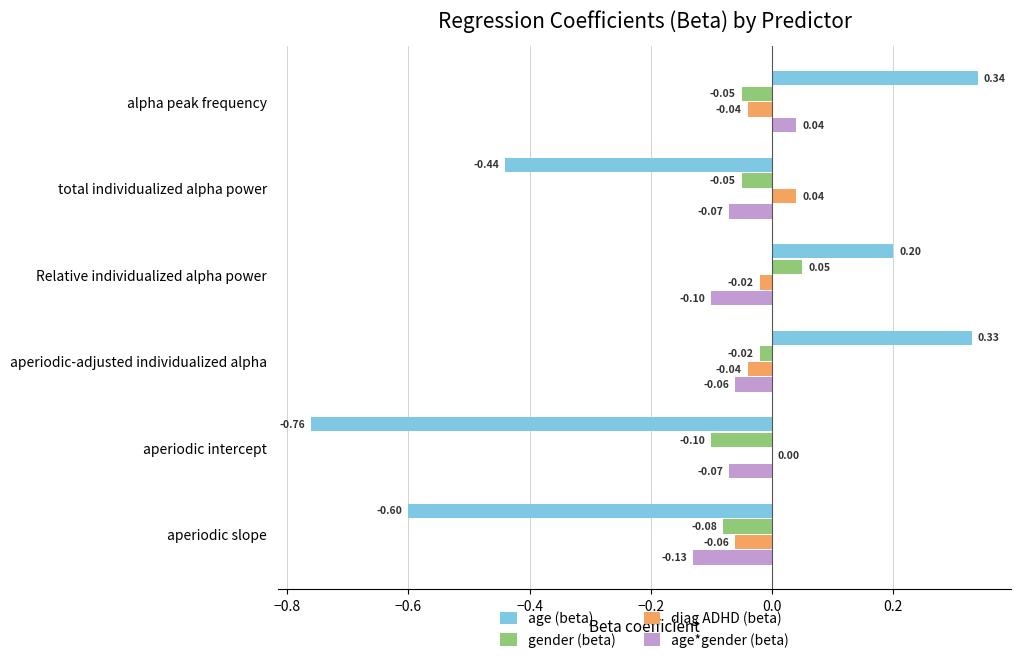

Count the number of data series in this chart.

4